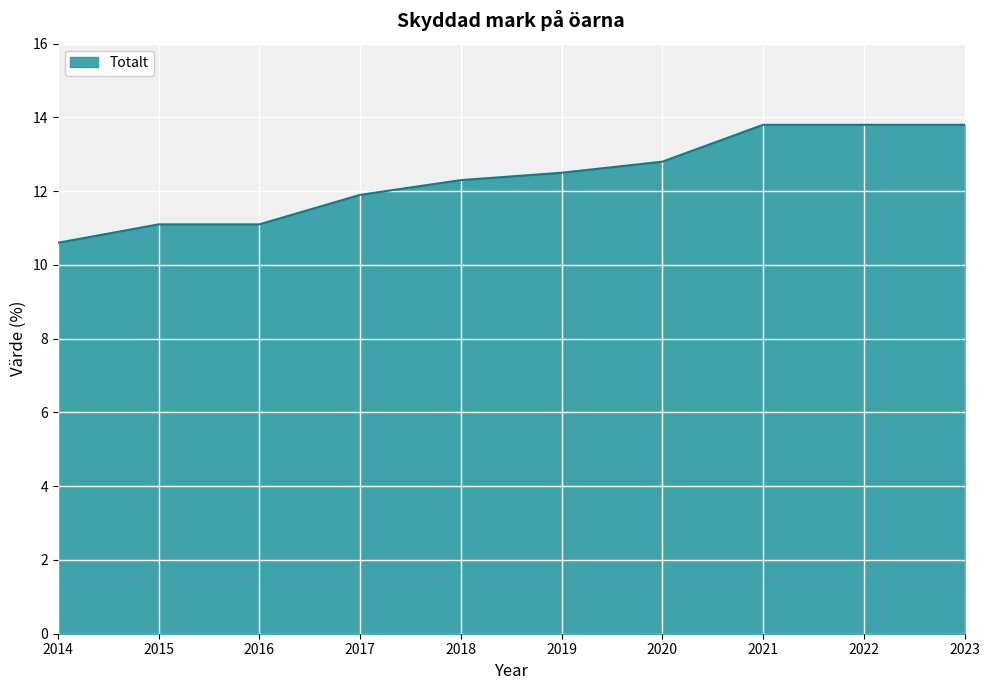

Where is the data nearest to the value 12?

2017